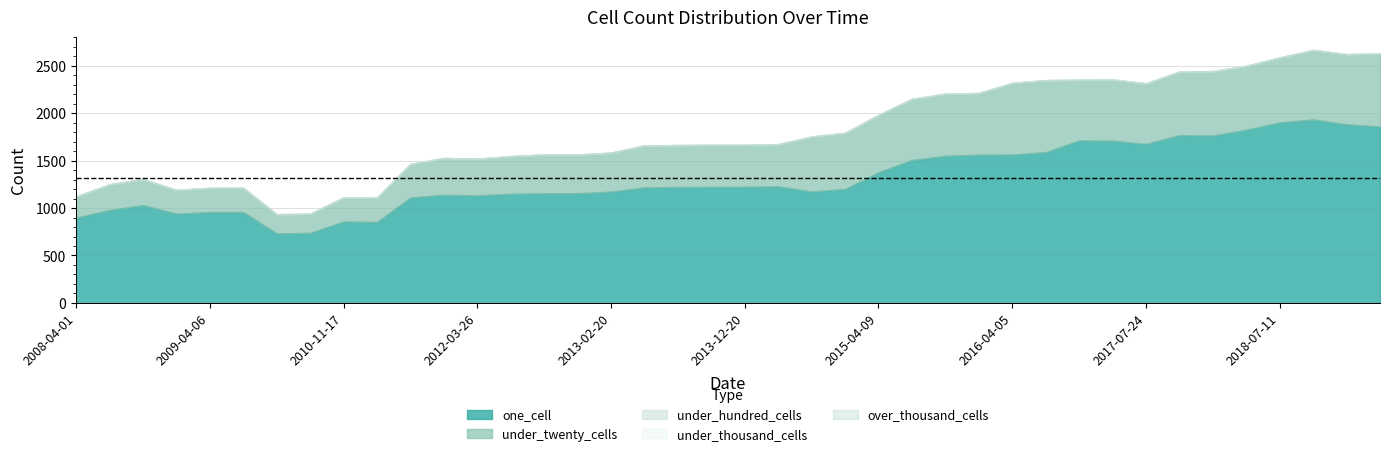

At which label does over_thousand_cells reach its minimum?

2008-04-01